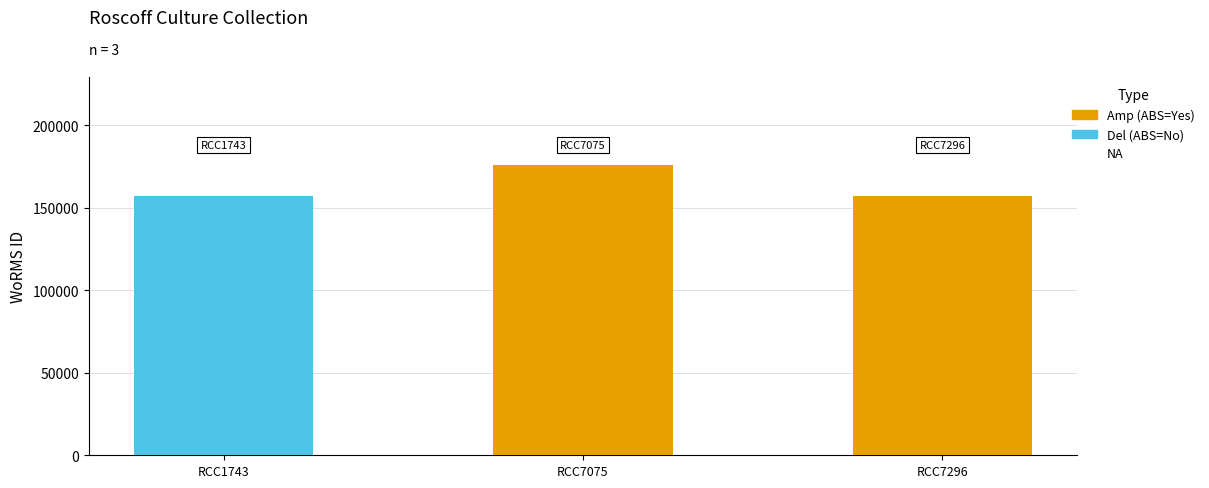

What is the change in value from RCC7075 to RCC7296?

-19235